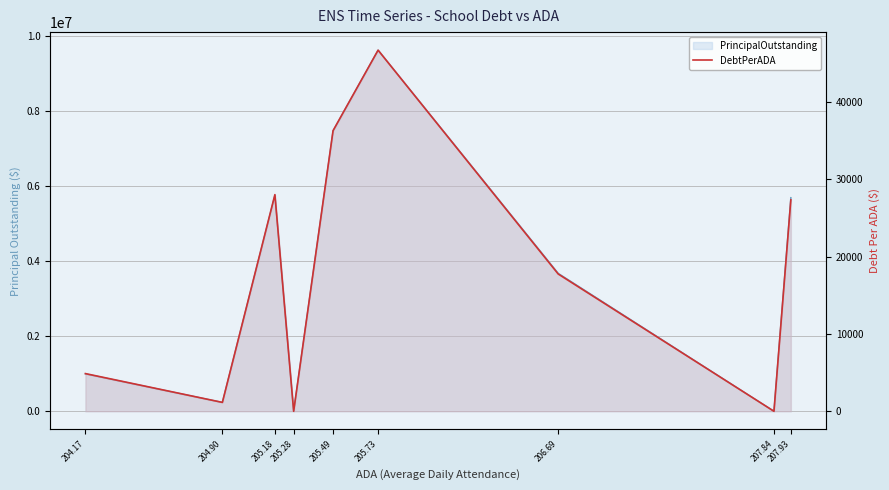

Does the chart have visible grid lines?

Yes